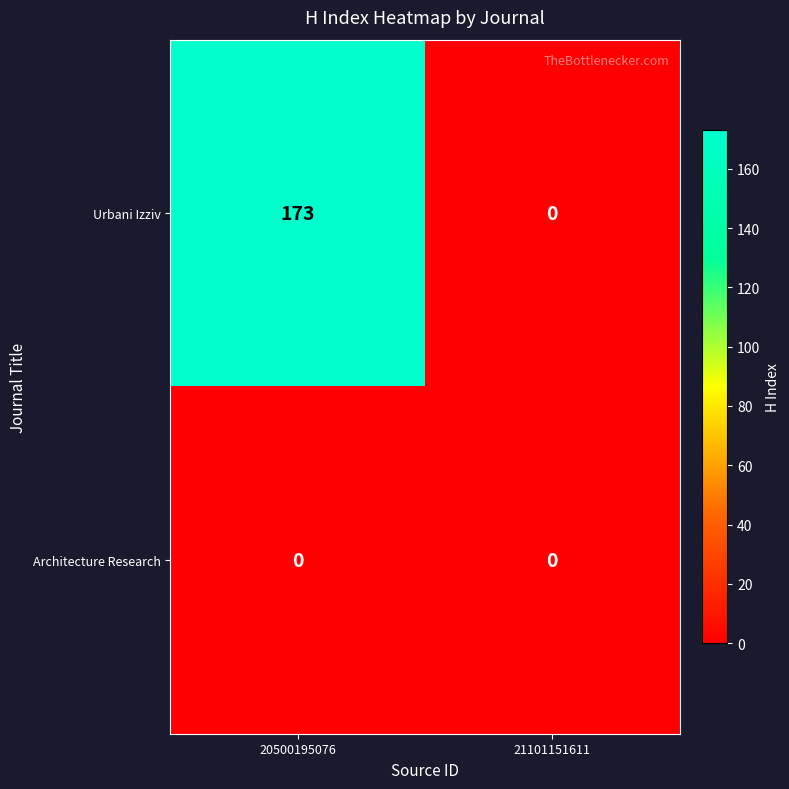

Where is Urbani Izziv nearest to the value 86?

21101151611